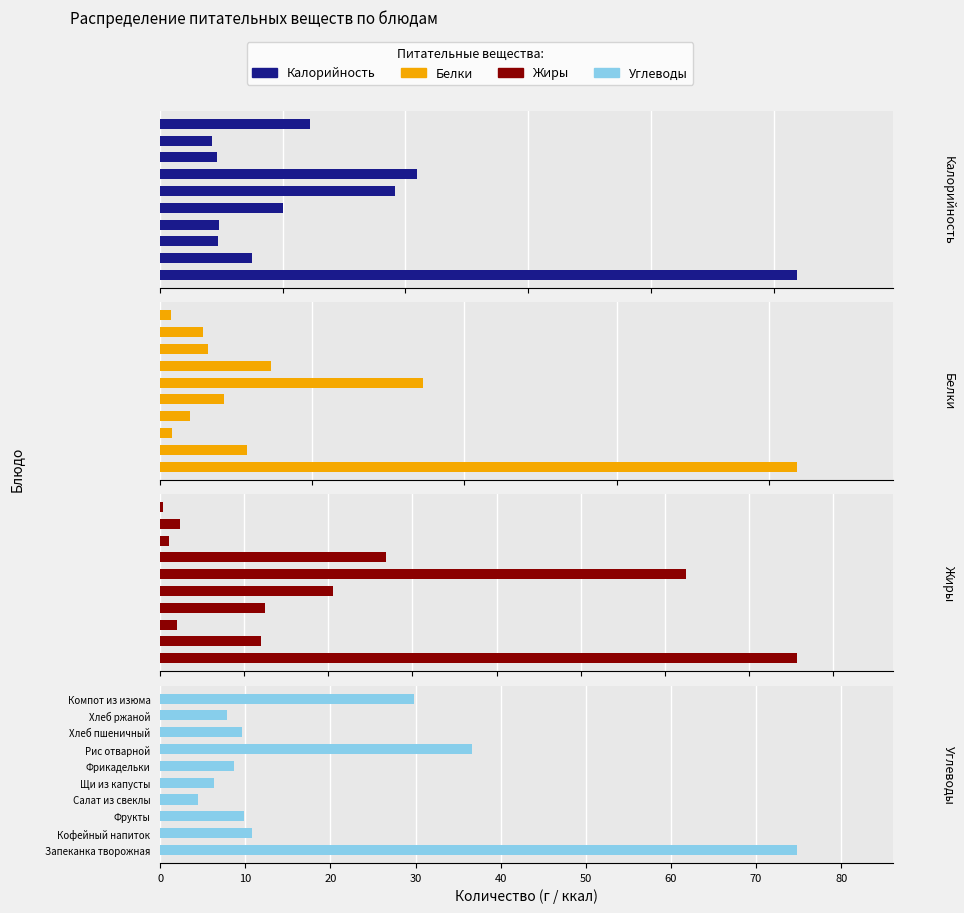

What is the value of the Углеводы bar at the 3rd from the left?

9.8